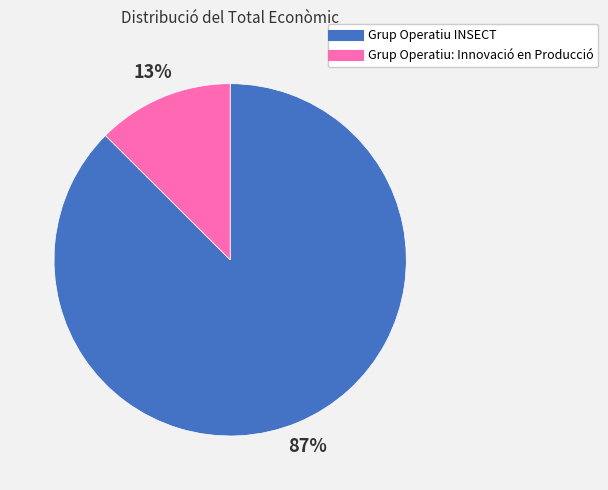

Does Grup Operatiu: Innovació en Producció account for over 50% of the chart?

No